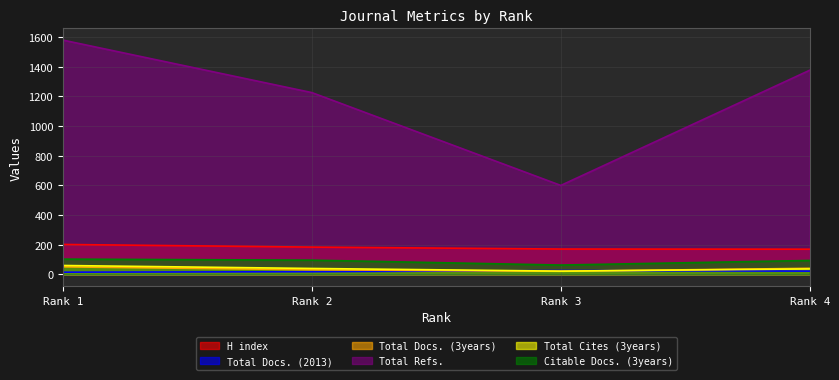

True or false: Total Refs. and Total Docs. (3years) cross at least once.

False